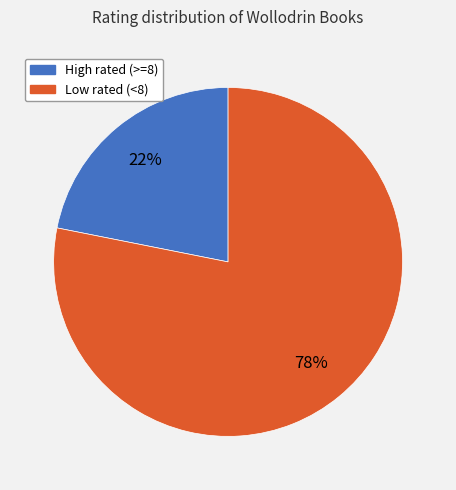

Does any single category account for the majority?

Yes